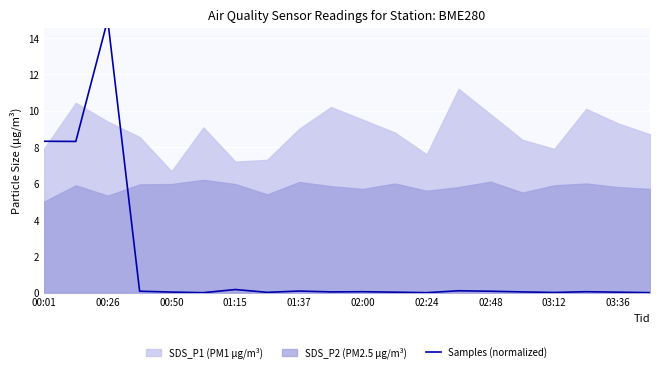

True or false: the data has more than 2 interior local peaks.

True